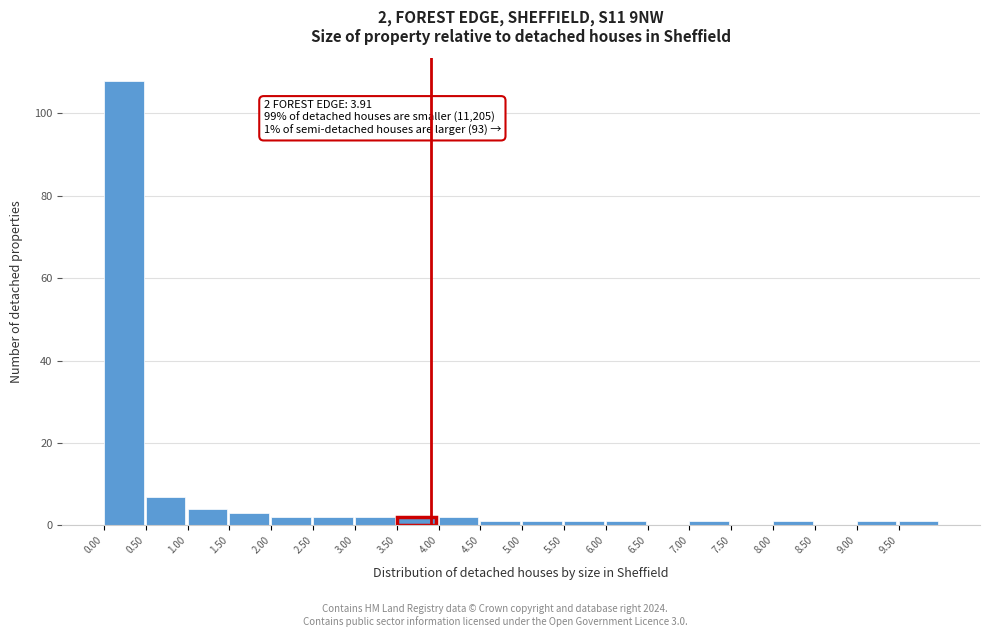

Over which range of the x-axis is the bar tallest?

0.0 to 0.5